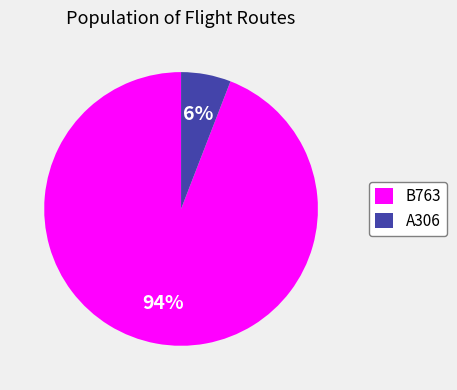

The B763 slice represents 86% of the pie. True or false?

False